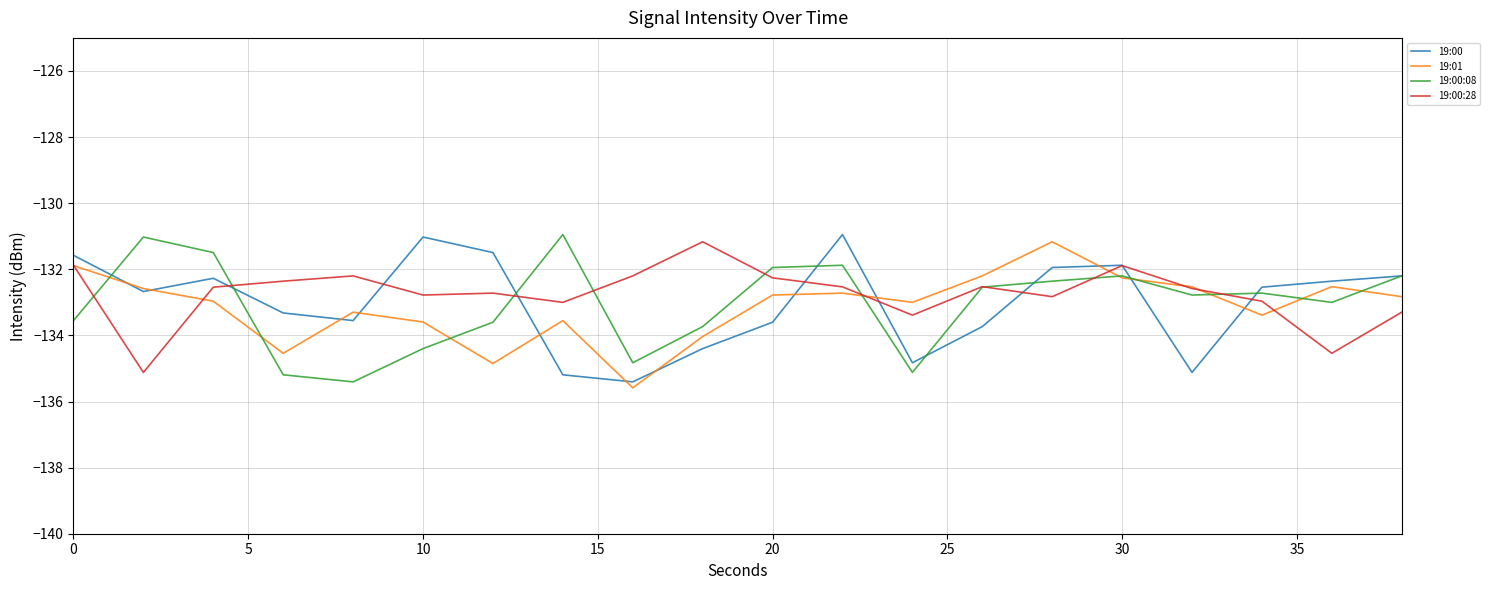

What is the maximum value for 19:00:28?

-131.2